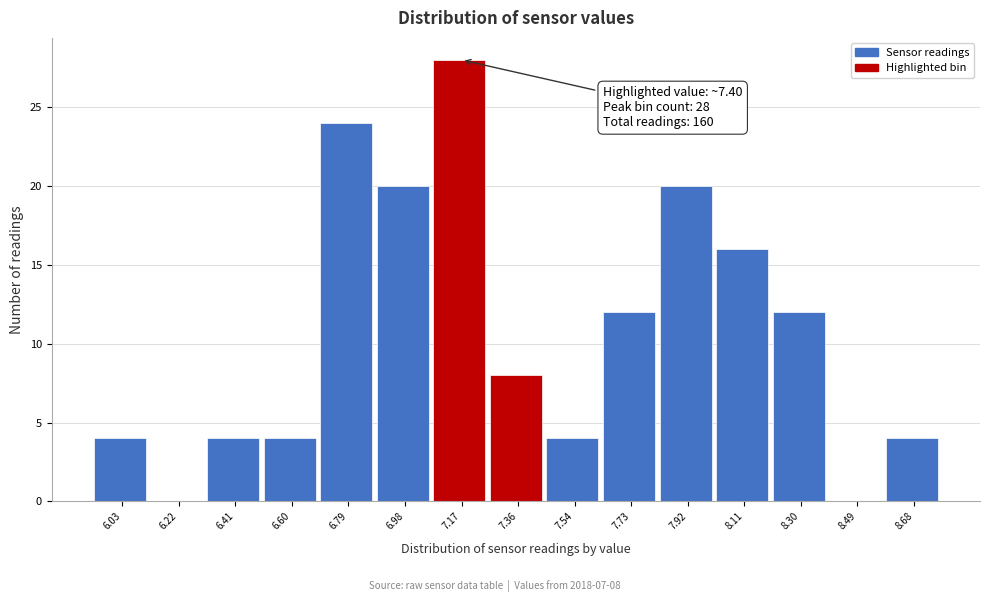

Reading left to right, what are all the values shown in this chart?

6.03=4	6.22=0	6.41=4	6.60=4	6.79=24	6.98=20	7.17=28	7.36=8	7.54=4	7.73=12	7.92=20	8.11=16	8.30=12	8.49=0	8.68=4